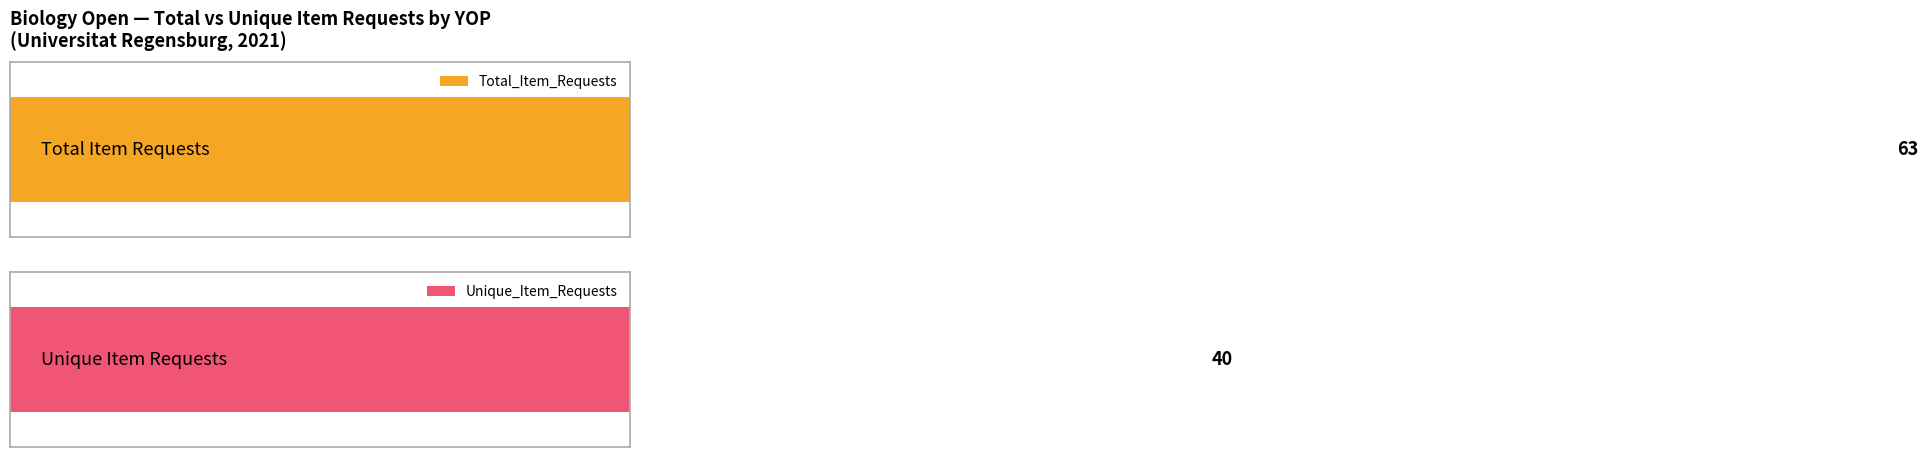

Which series has the largest total across all categories?

Total_Item_Requests